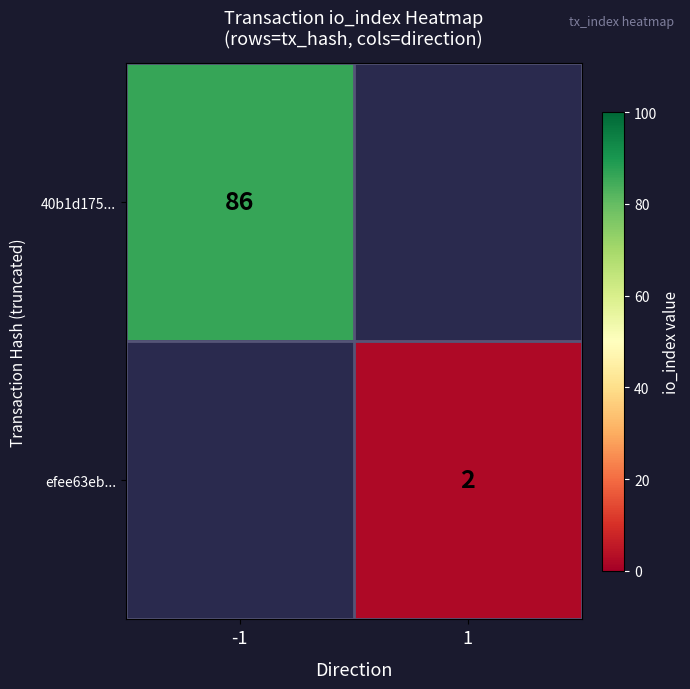

Is the value of efee63eb... at 1 greater than the value of 40b1d175... at -1?

No